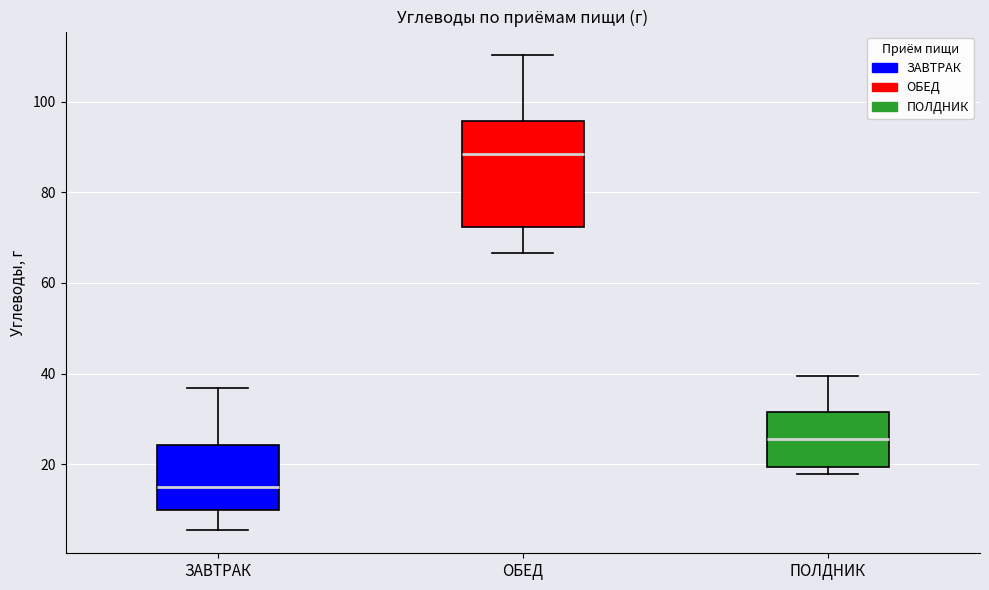

Reading left to right, read every box against the y-axis: the position of its median line, the range the box covers, and the ends of its whiskers. The values are not printed on the chart, so give them approximately, as read against the axis.

ЗАВТРАК: median 16, box 10 to 24, whiskers 6 to 36
ОБЕД: median 88, box 72 to 96, whiskers 66 to 110
ПОЛДНИК: median 26, box 20 to 32, whiskers 18 to 40